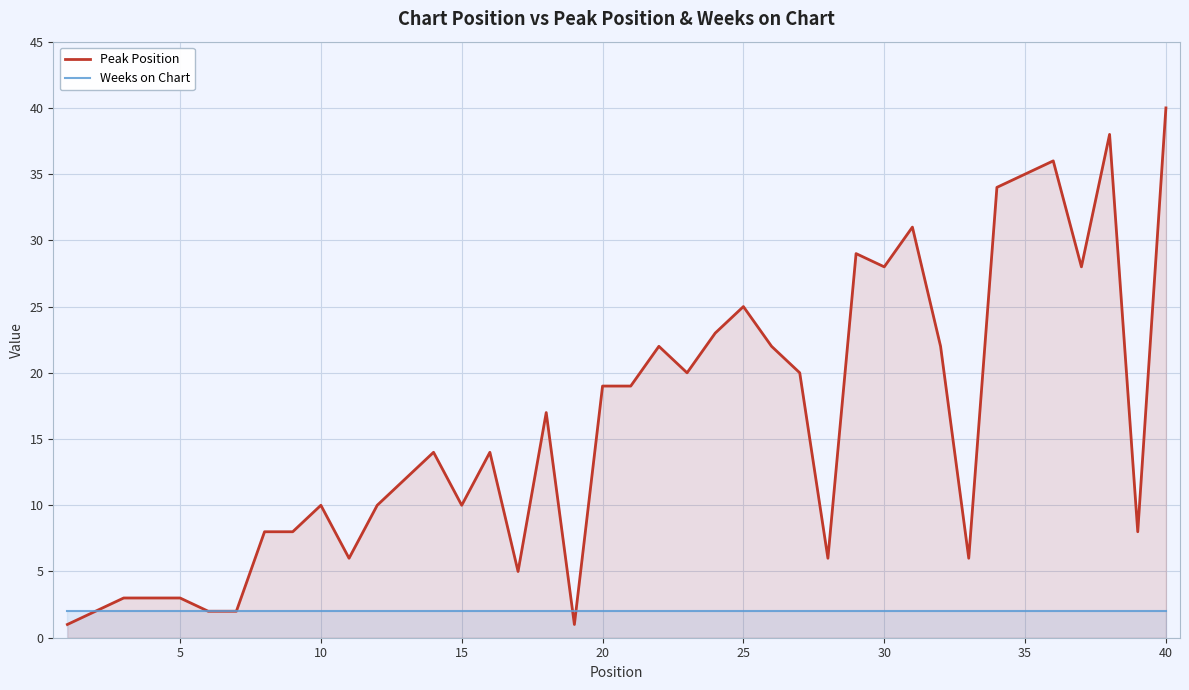

What is the sum of all Weeks on Chart values?

80